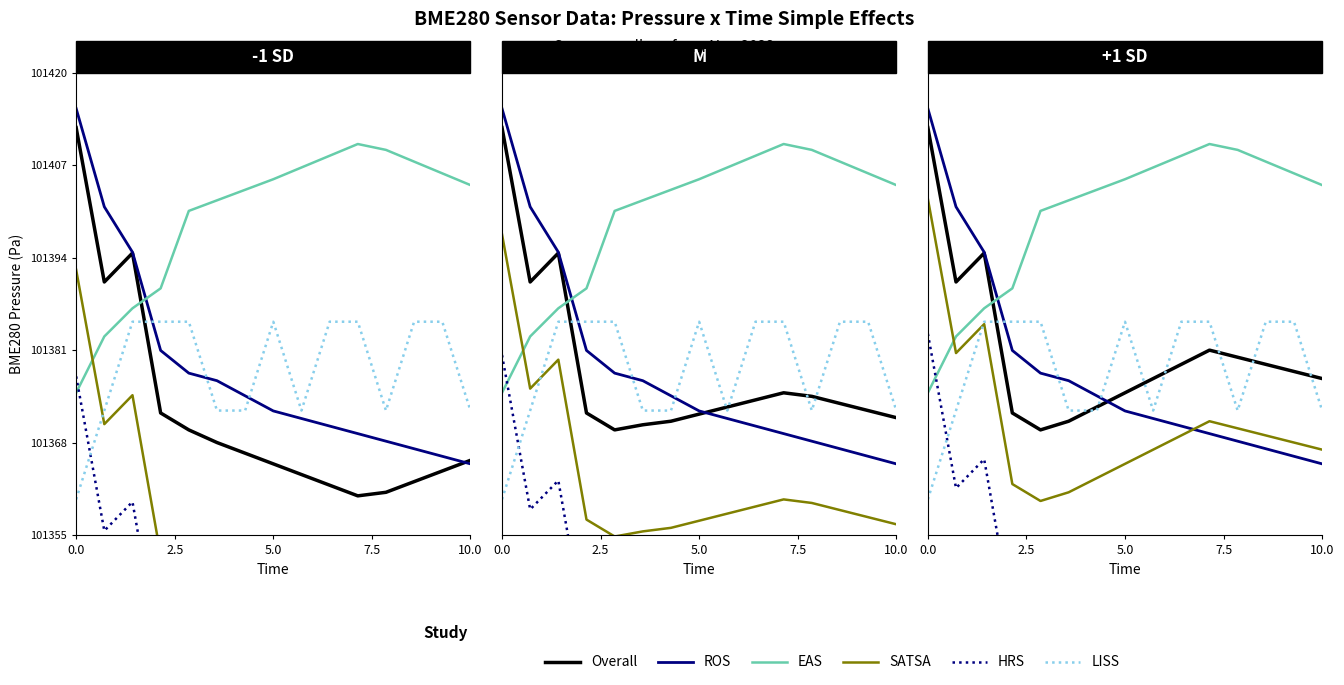

What is the greatest value displayed?

101415.0